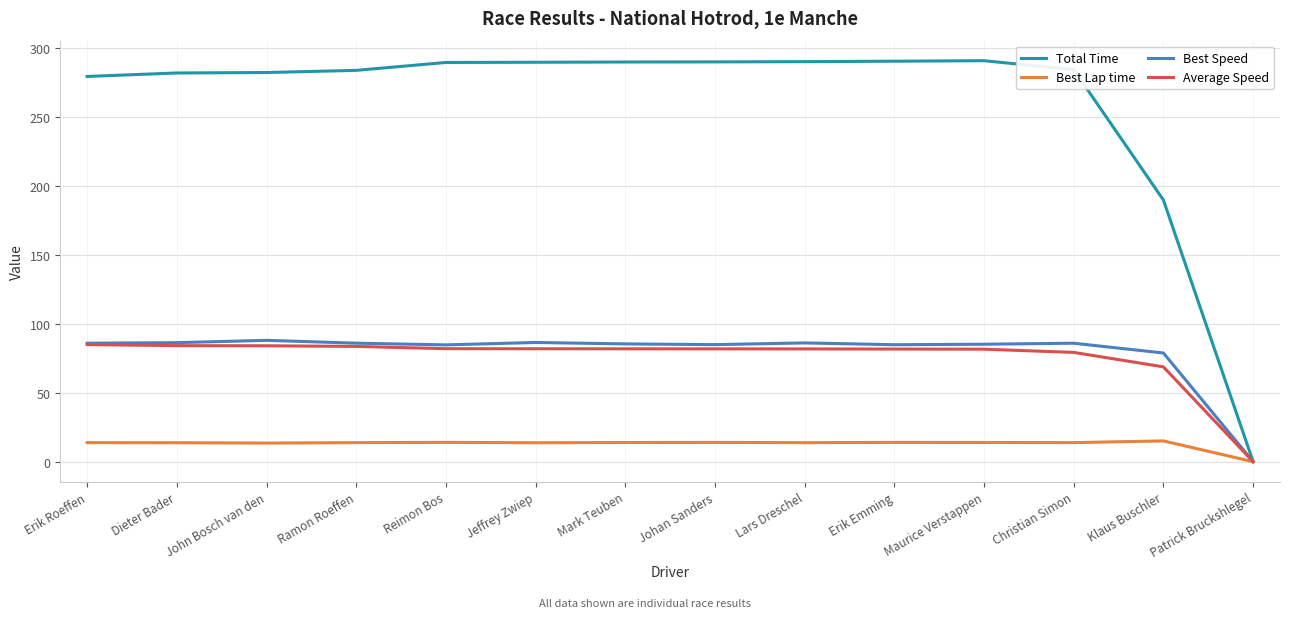

What is the difference between the maximum and minimum values in the Best Speed series?

88.1